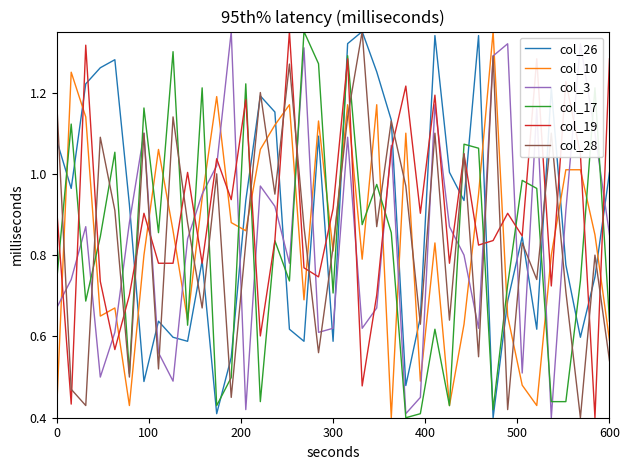

Is this an area chart (filled region under the line)?

No